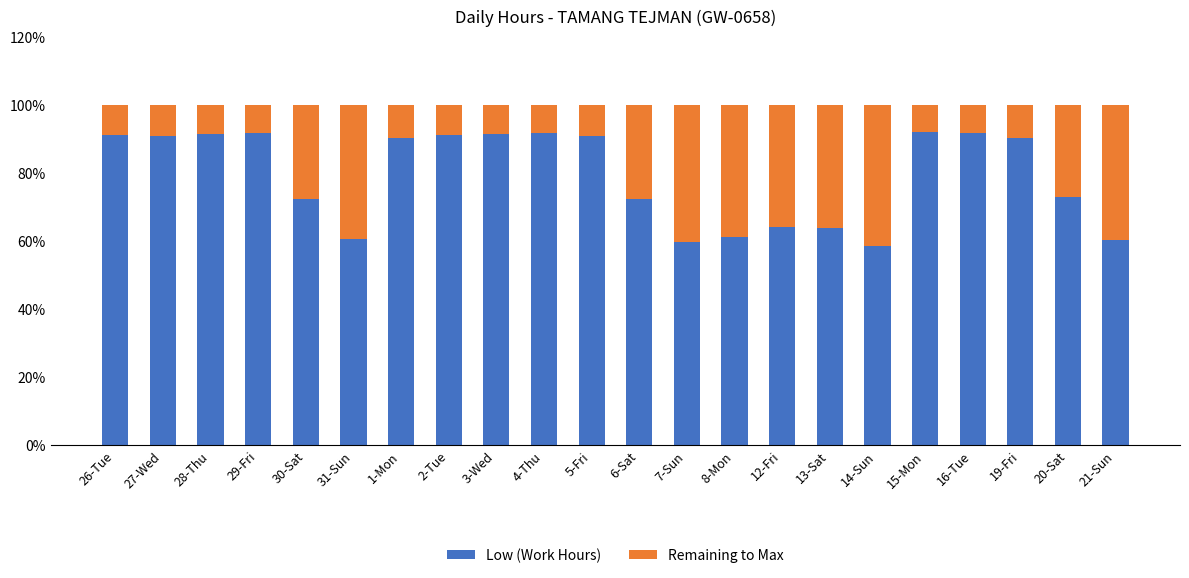

What is the lowest value of the Low (Work Hours) series?

58.4